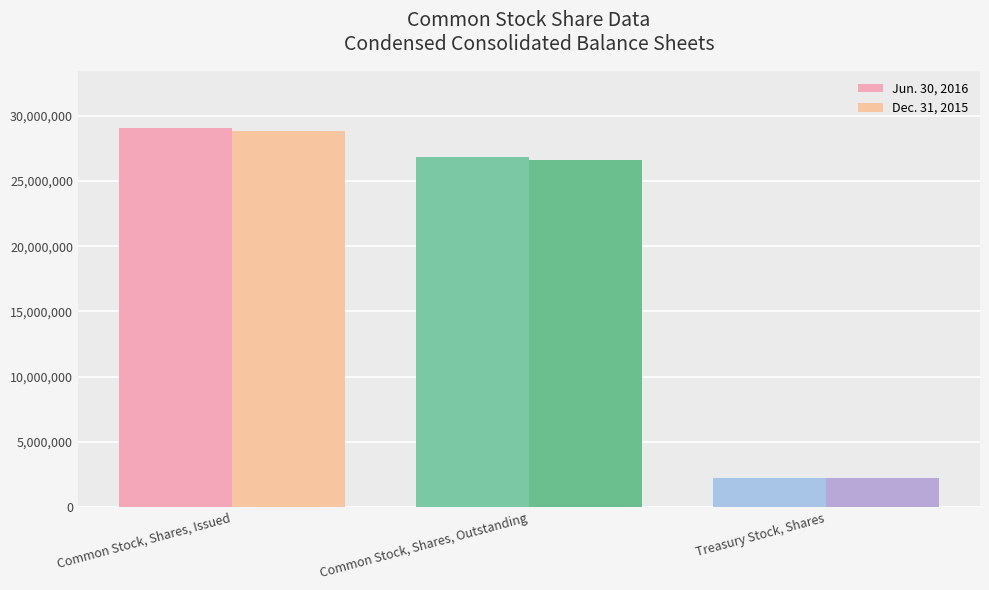

Count the number of categories in the chart.

3